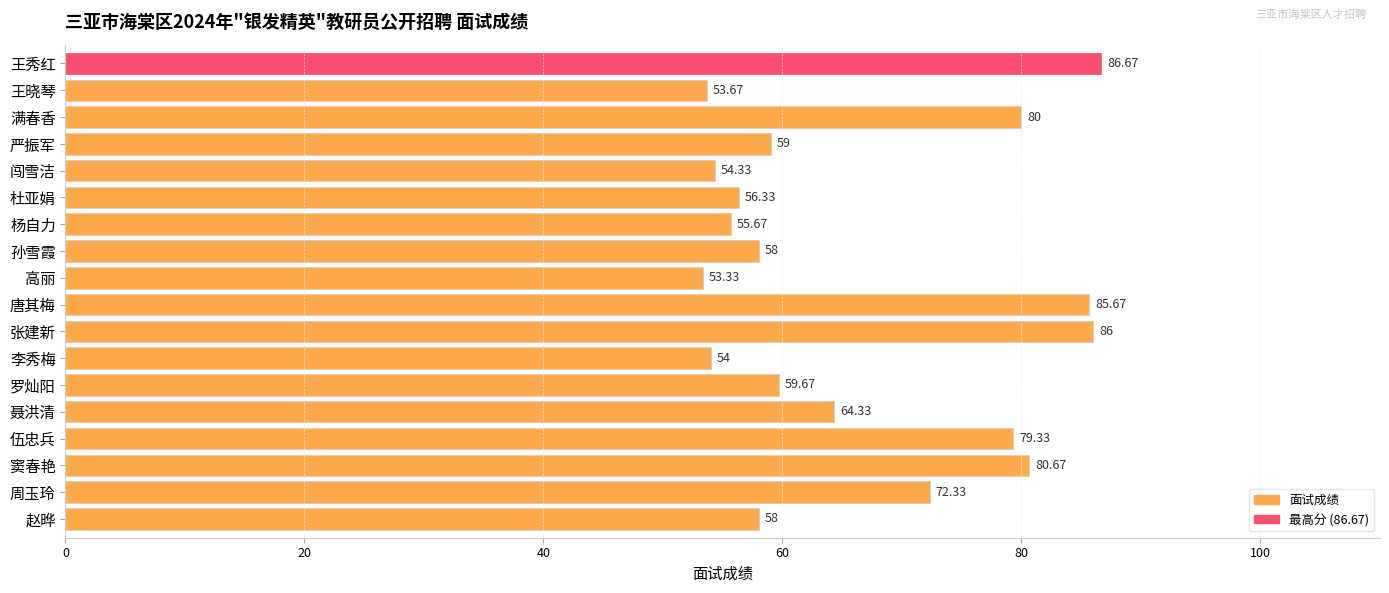

Which category has the highest value across all series?

王秀红